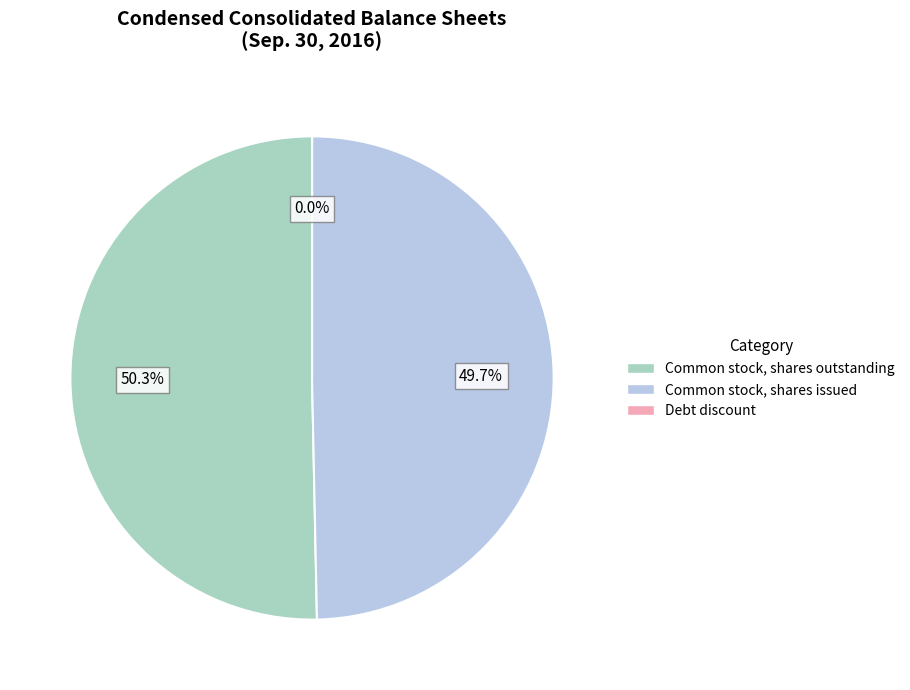

Between Common stock, shares outstanding and Common stock, shares issued, which is larger?

Common stock, shares outstanding